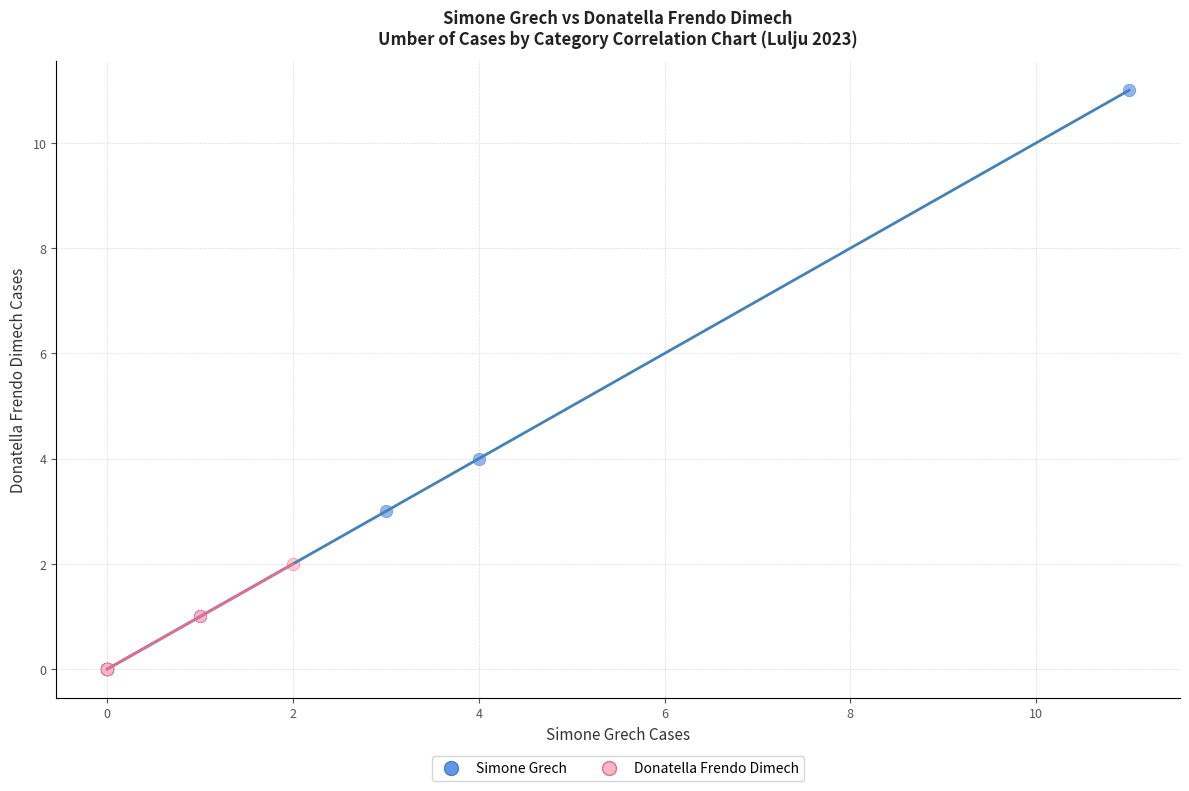

Which series has the widest spread of Y values?

Simone Grech